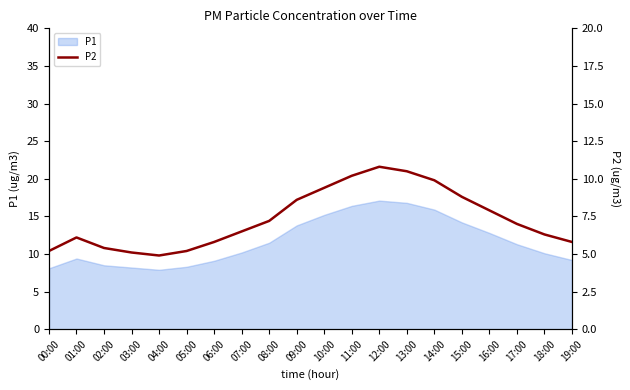

How many interior local valleys (lower than both neighbors) does the data have?

1